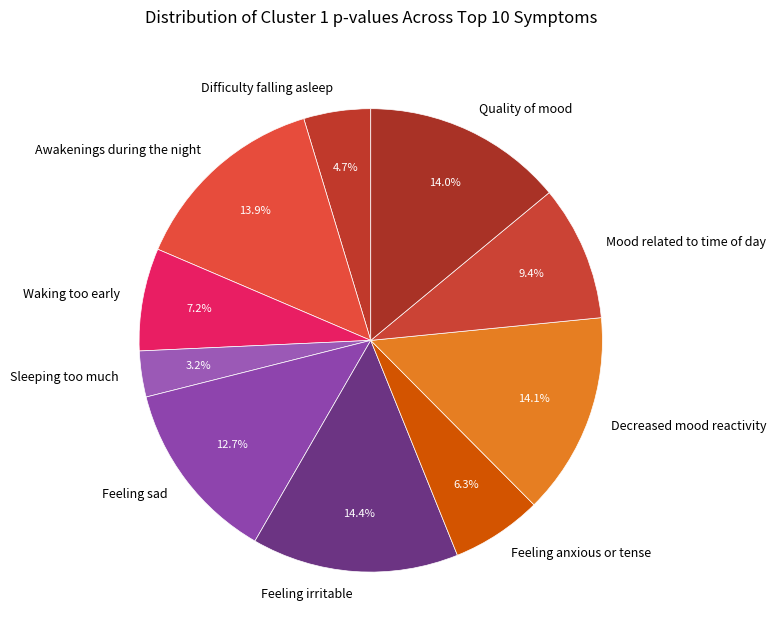

How many slices are in this pie chart?

10